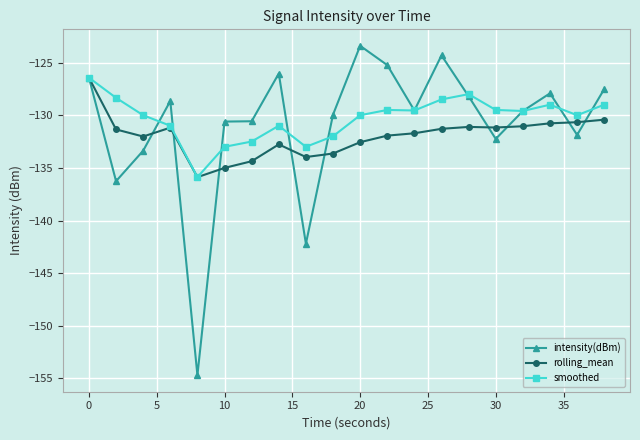

Which series has the largest range (max minus min)?

intensity(dBm)